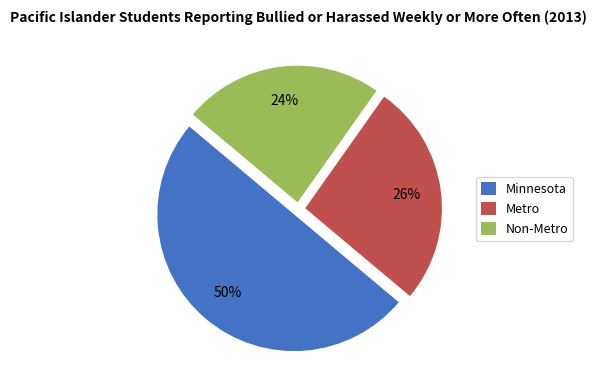

Do Metro and Minnesota together represent more than half of the pie?

Yes